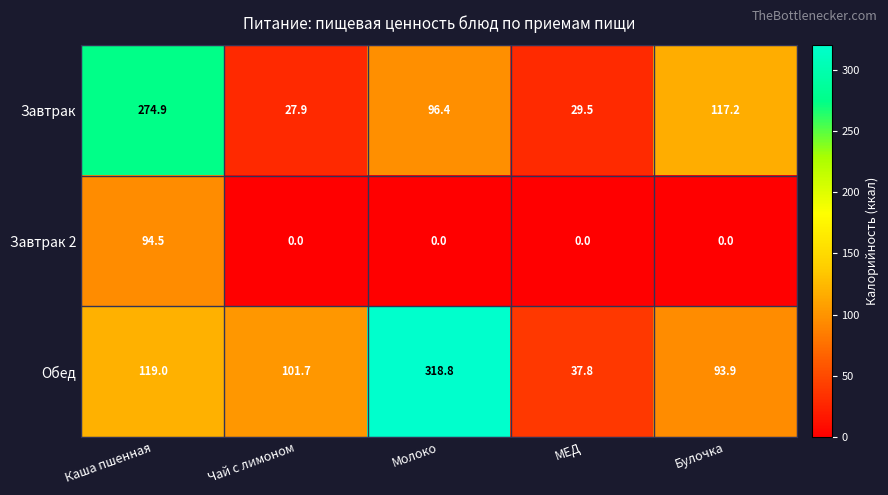

Reading right to left, extract all data points from this chart.

Завтрак: 117.2	29.5	96.4	27.9	274.9
Завтрак 2: 0.0	0.0	0.0	0.0	94.5
Обед: 93.9	37.8	318.8	101.7	119.0